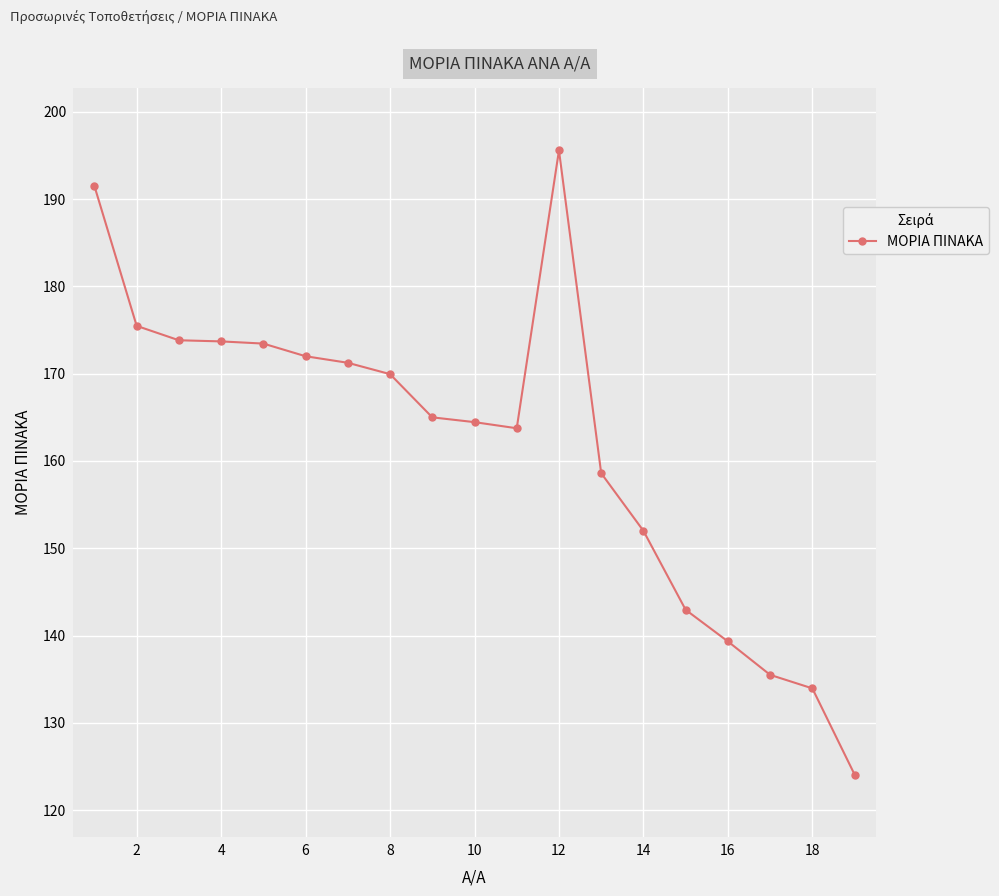

What is the difference between the maximum and second lowest values?

61.6